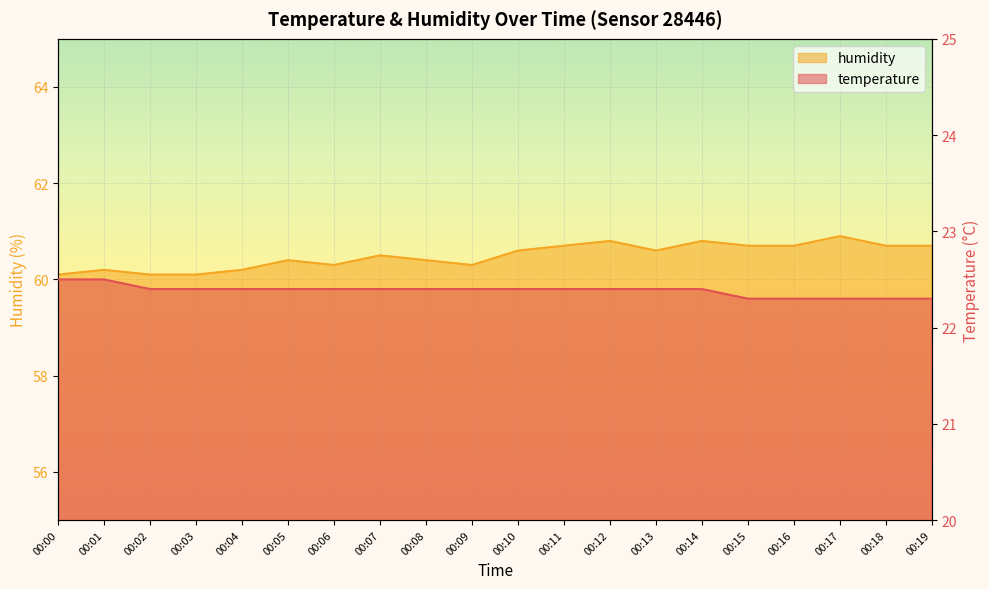

What is the value of the humidity point at the 10th from the left?

60.3